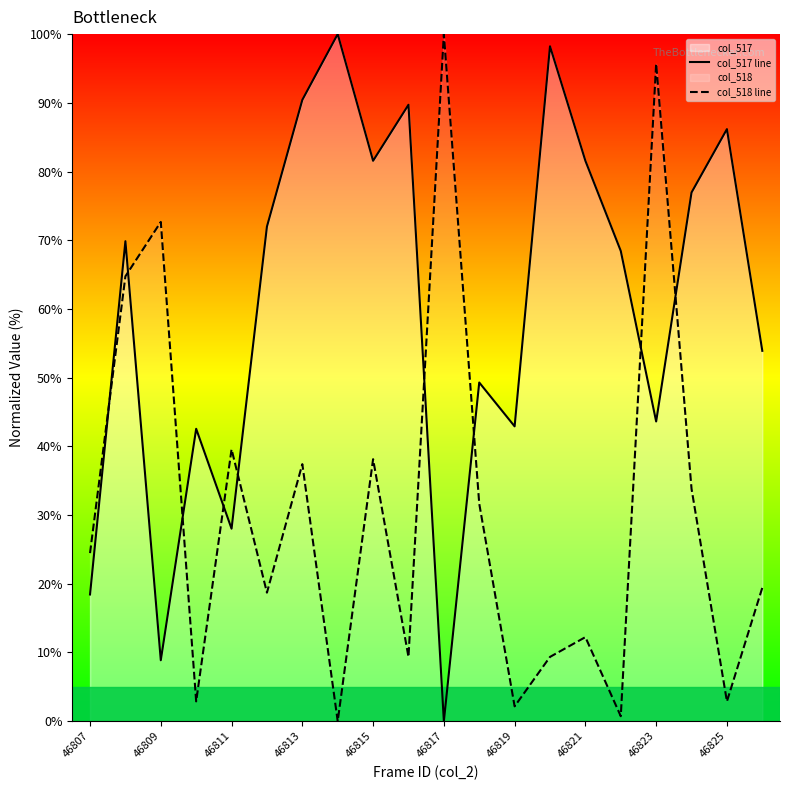

Does the chart have visible grid lines?

No